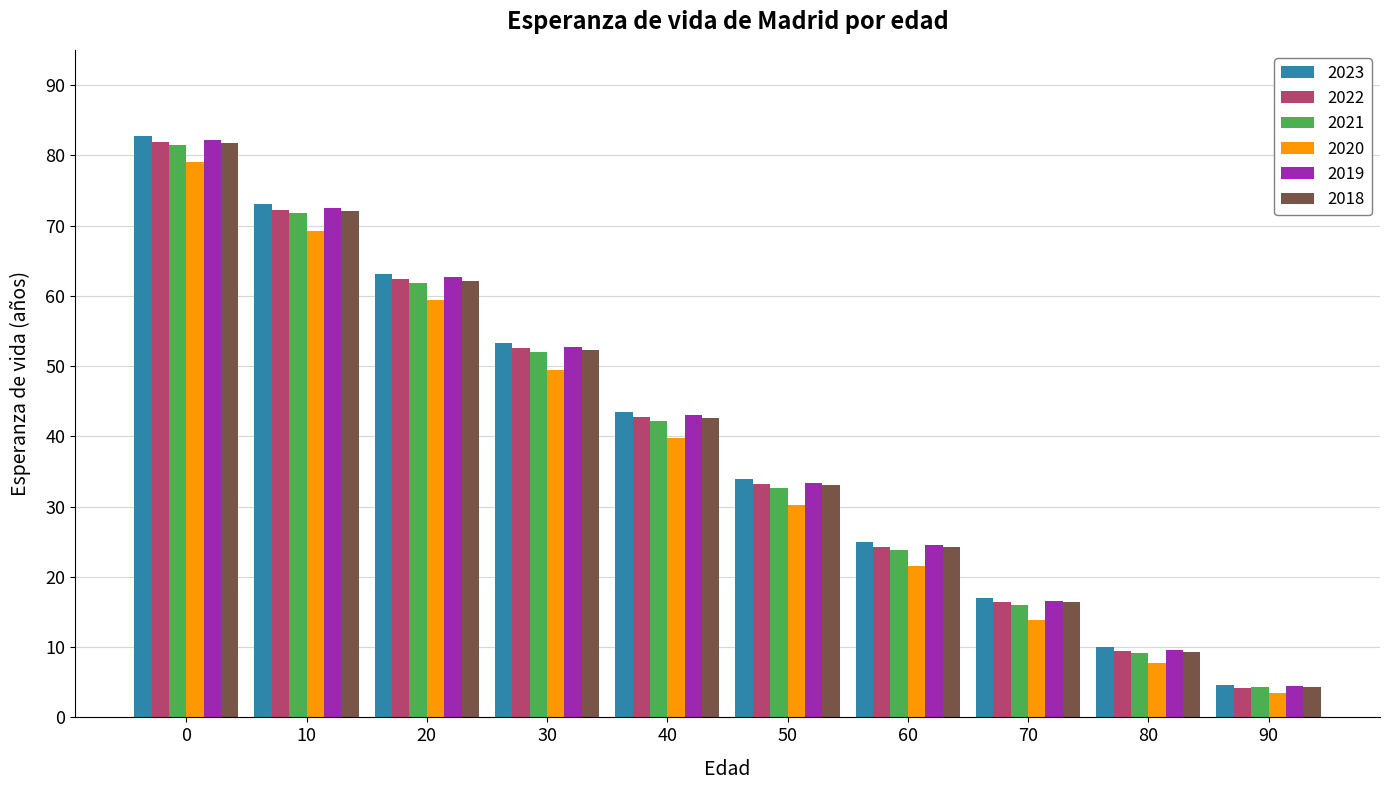

List the labels in order of 2019 value, largest first.

0, 10, 20, 30, 40, 50, 60, 70, 80, 90